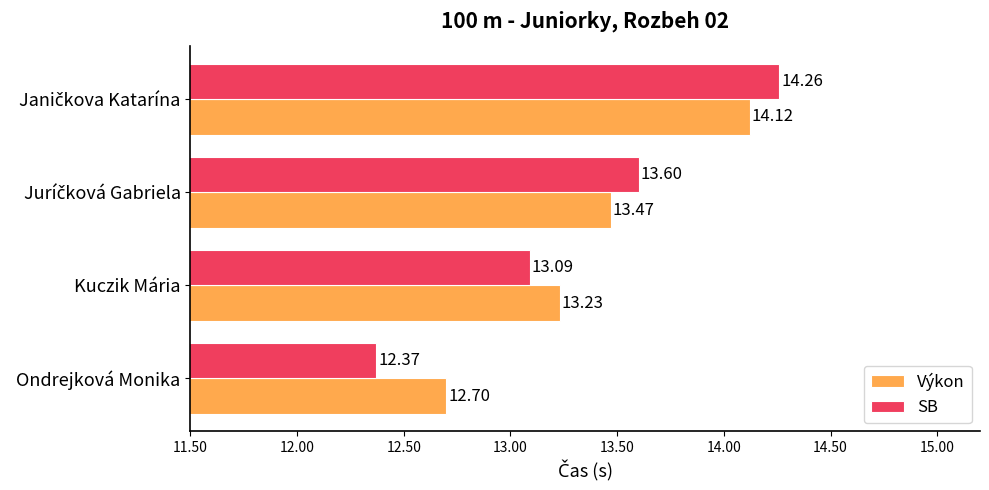

Which series has the widest spread of values?

SB